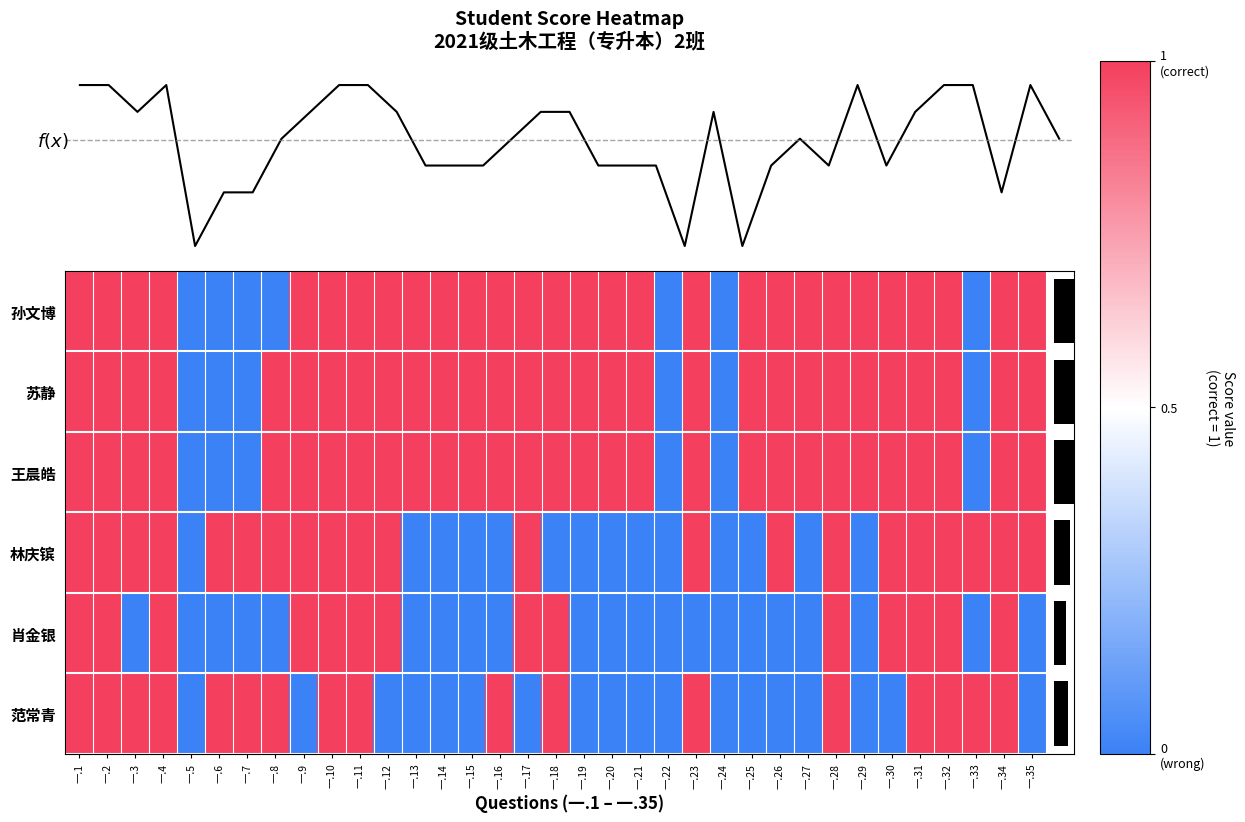

What is the highest value of the 苏静 series?

1